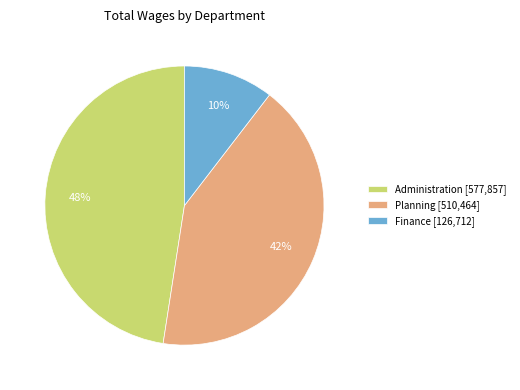

To the nearest percent, what percentage of the pie is Finance [126,712]?

10%